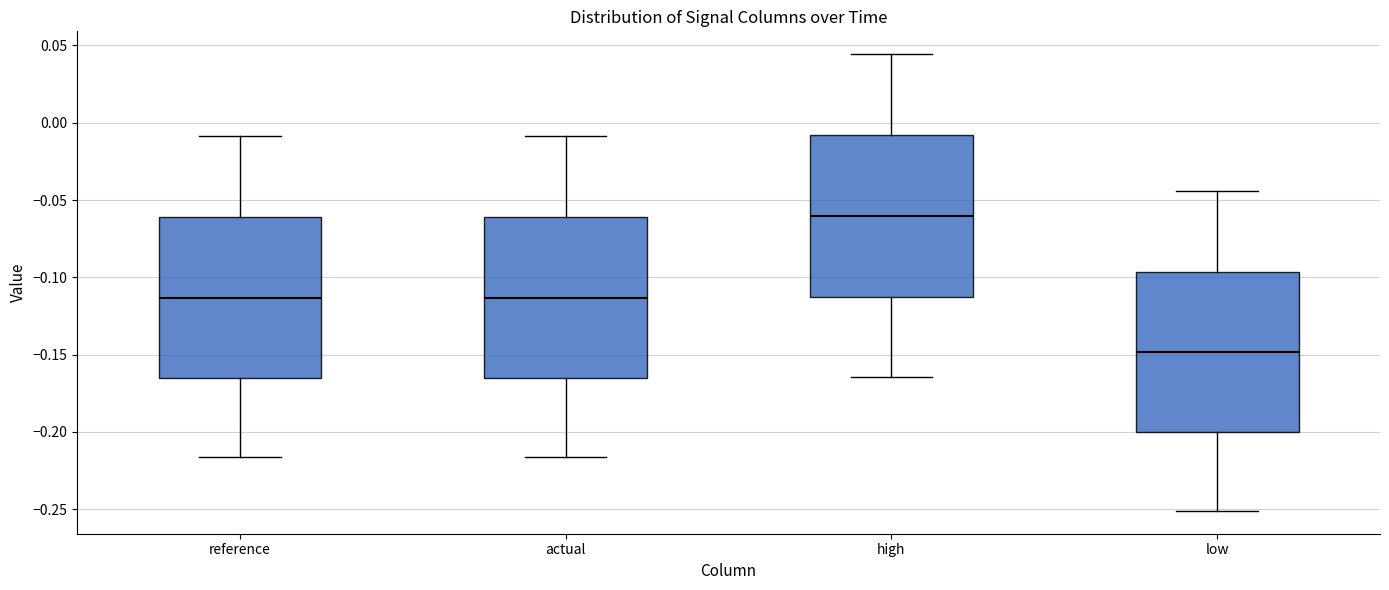

Which box has the lowest median line?

low